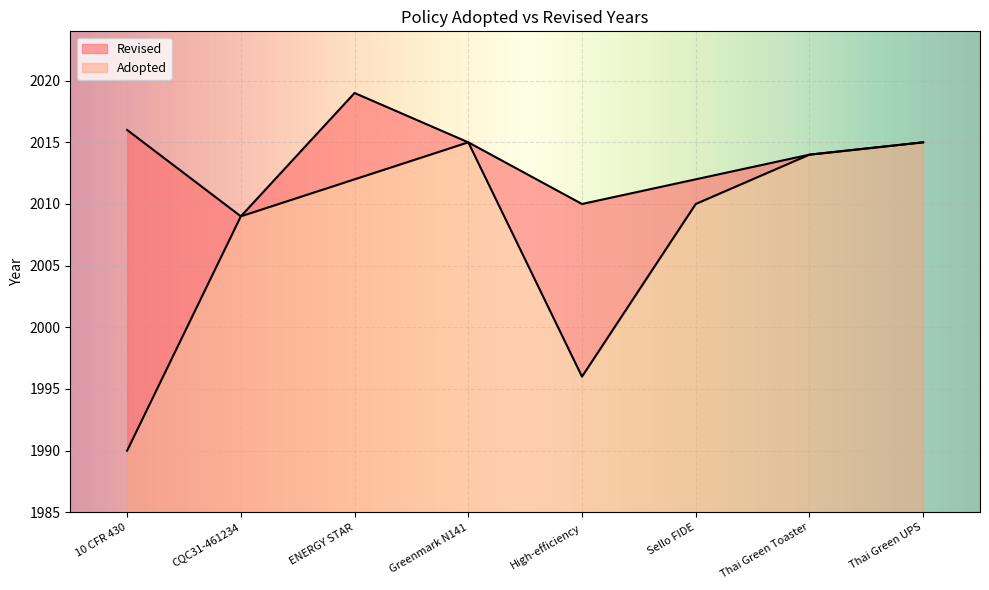

Where is Adopted nearest to the value 17?

High-efficiency